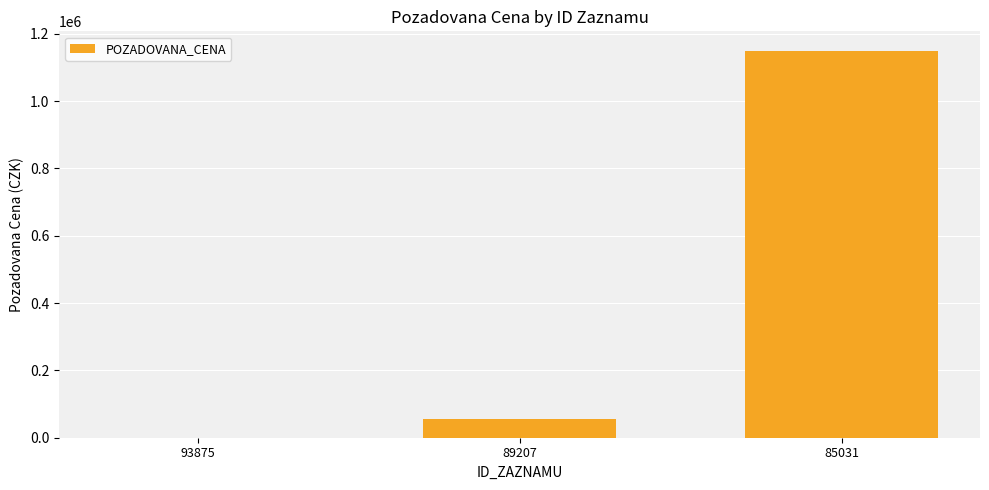

What is the greatest value displayed?

1150000